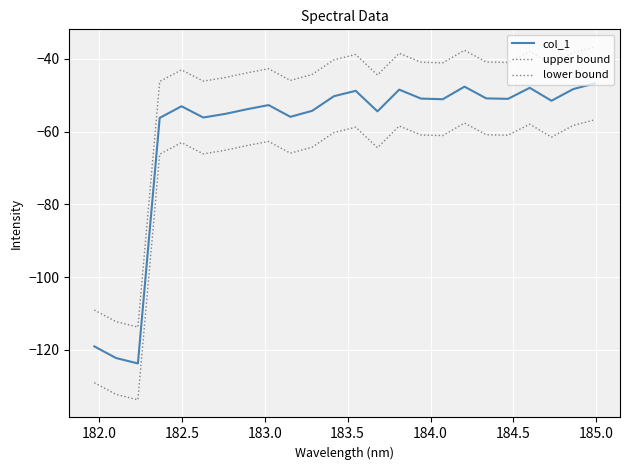

Does the chart have visible grid lines?

Yes